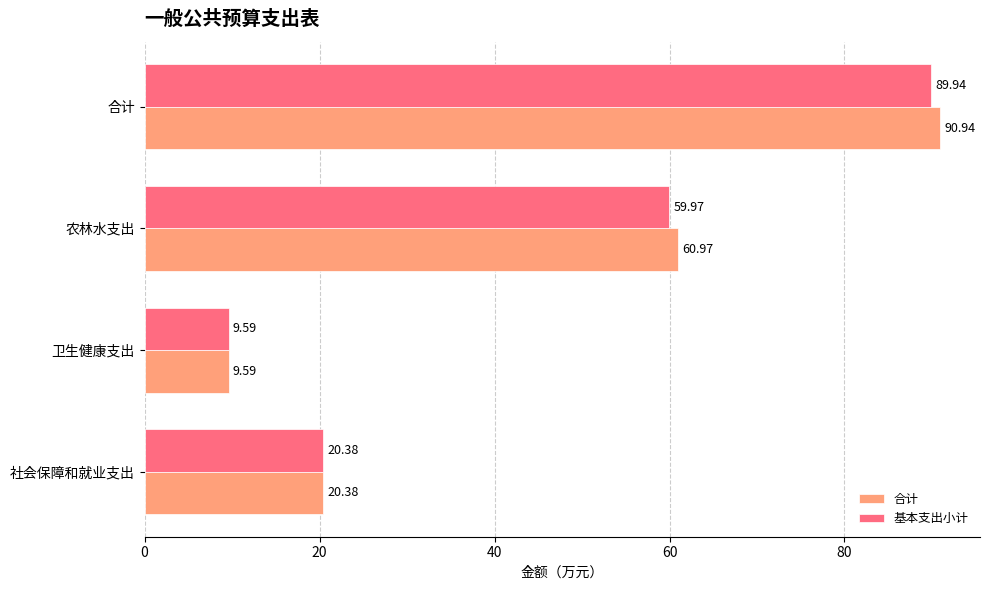

What is the smallest value displayed?

9.6